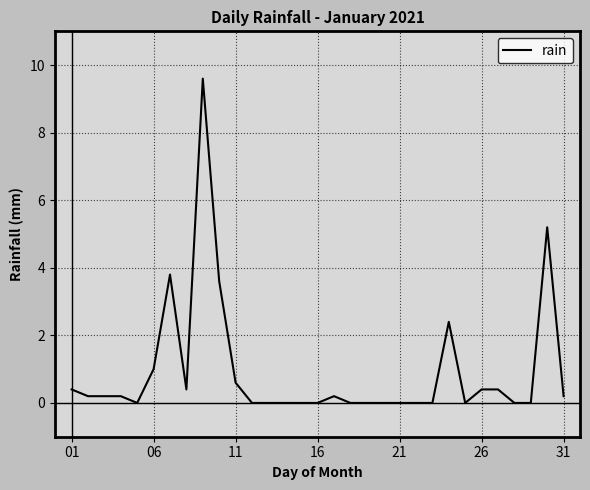

What is the difference between the maximum and minimum values?

9.6